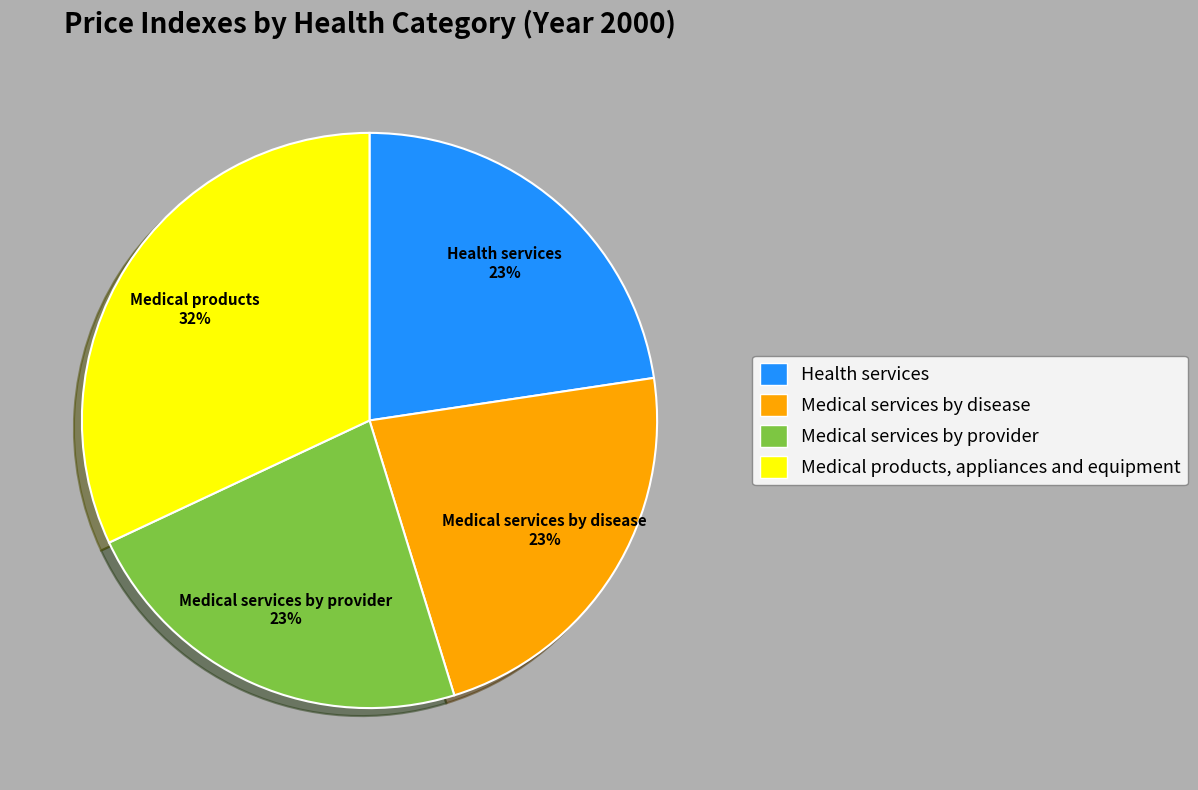

Approximately how many times larger is the value at Health services compared to Medical products, appliances and equipment?

0.7